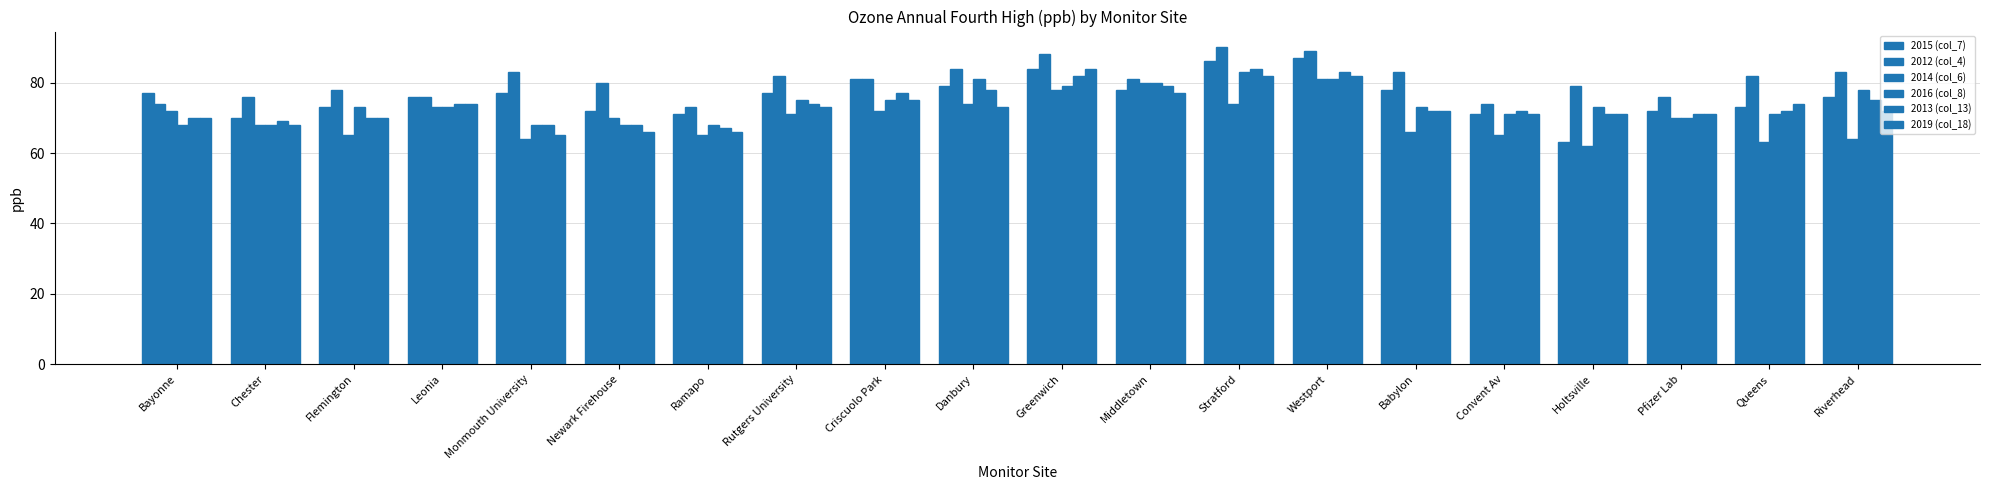

What is the minimum value for 2012 (col_4)?

73